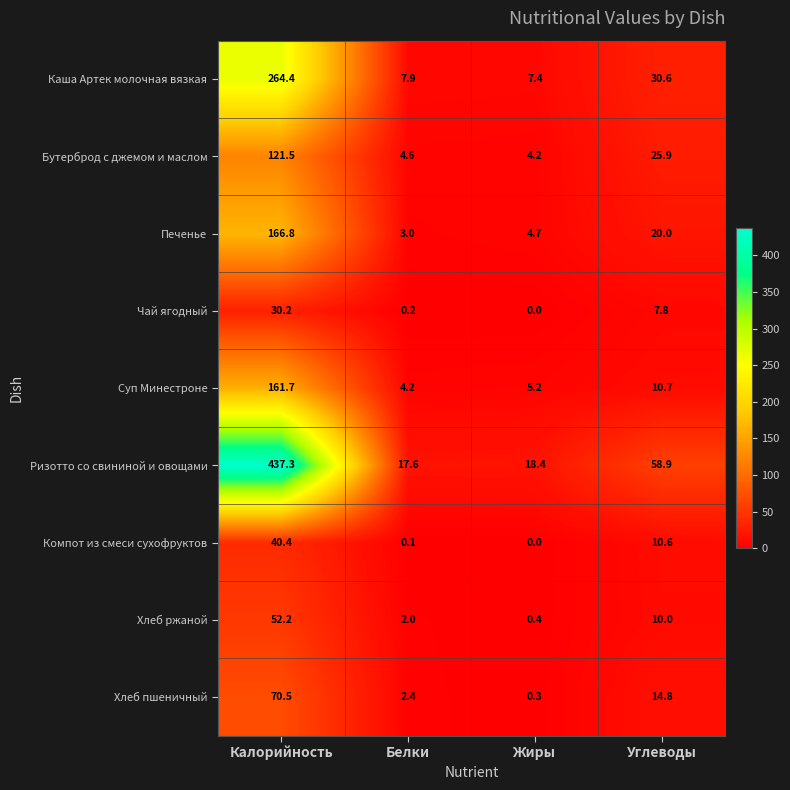

Is it true that Хлеб ржаной equals 15.3 at Углеводы?

False